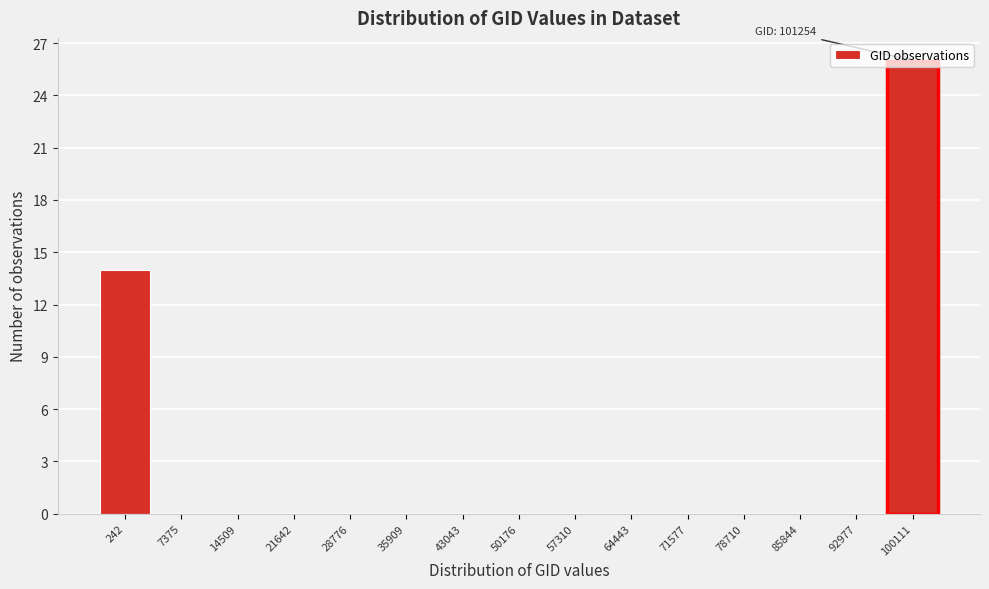

Where is the data nearest to the value 13?

242